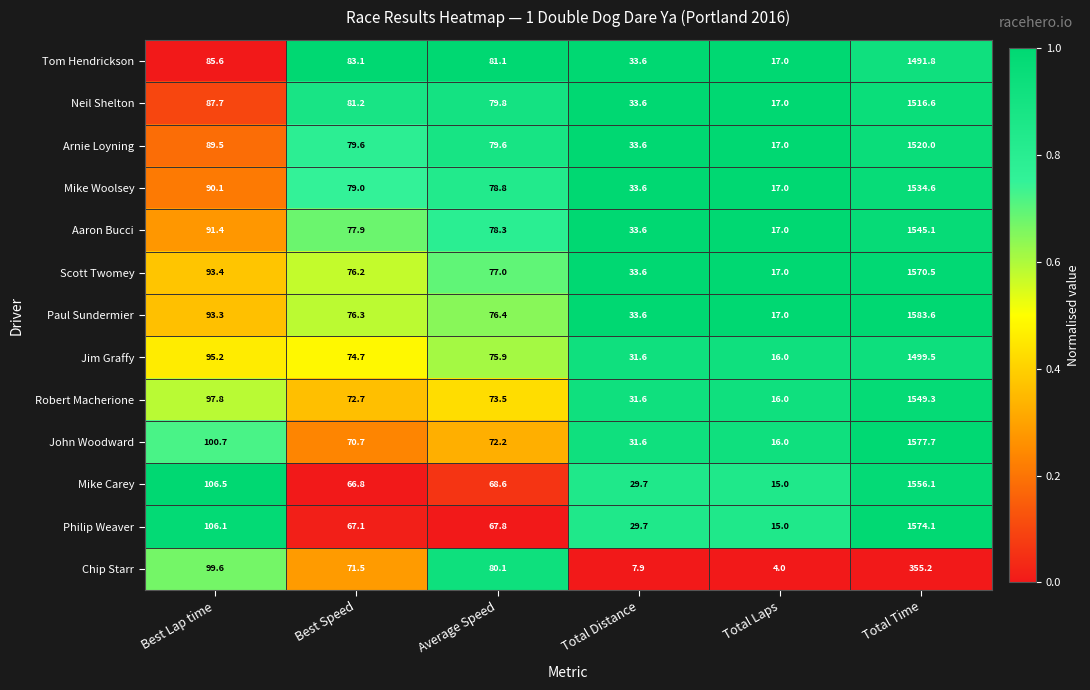

The Chip Starr series shows 99.6 at Best Lap time. True or false?

True